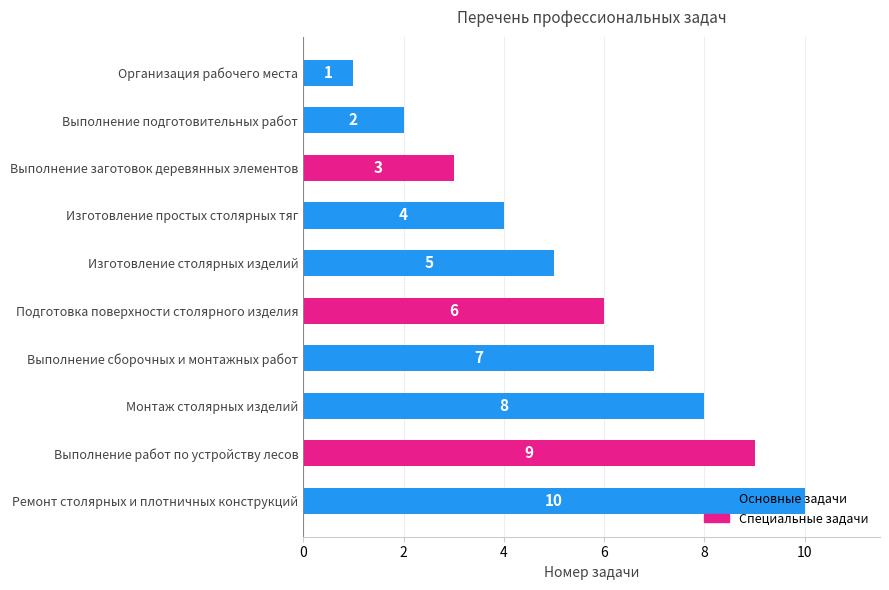

What is the difference between the maximum and minimum values?

9